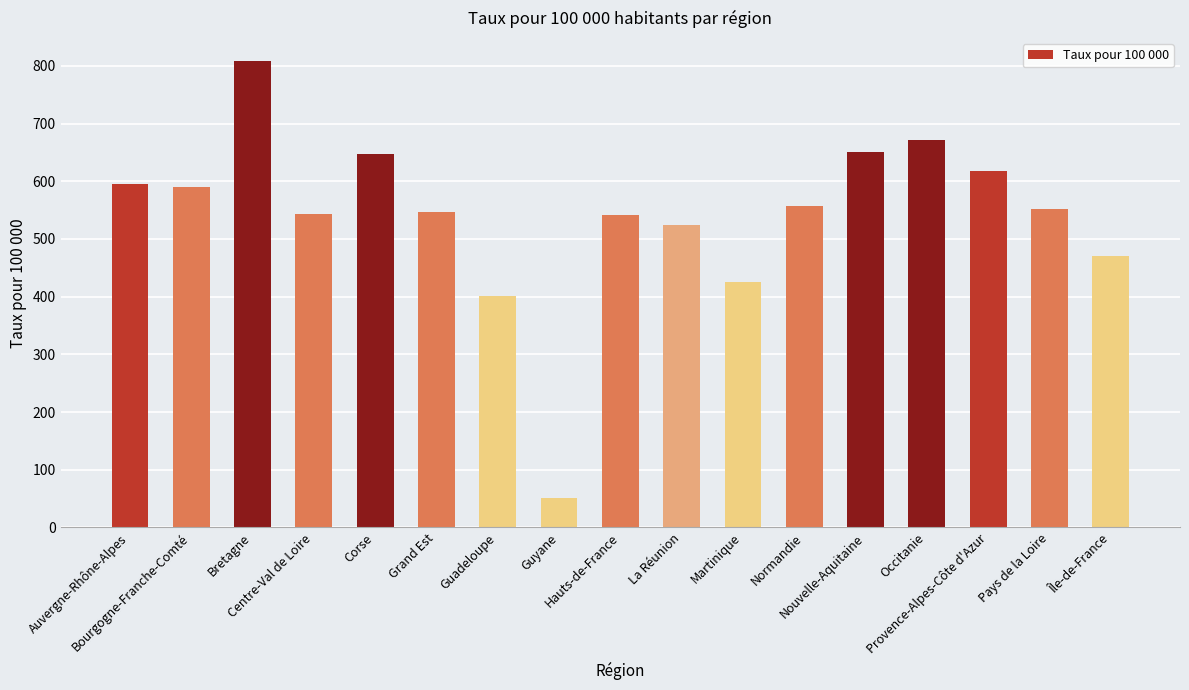

What is the value of the 10th bar from the left?

523.7